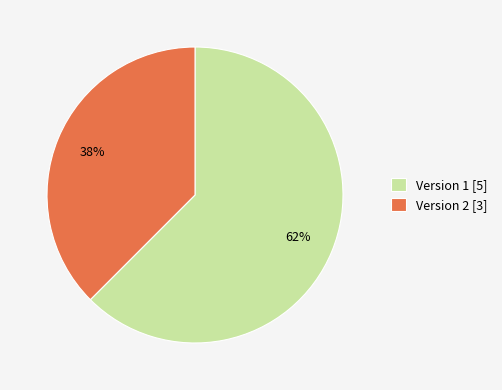

To the nearest percent, what portion does Version 1 [5] represent?

62%